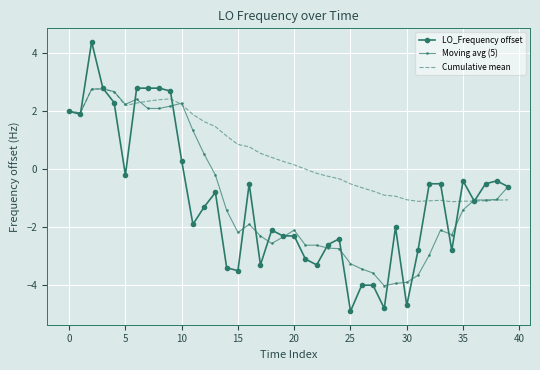

What is the greatest value displayed?

4.4